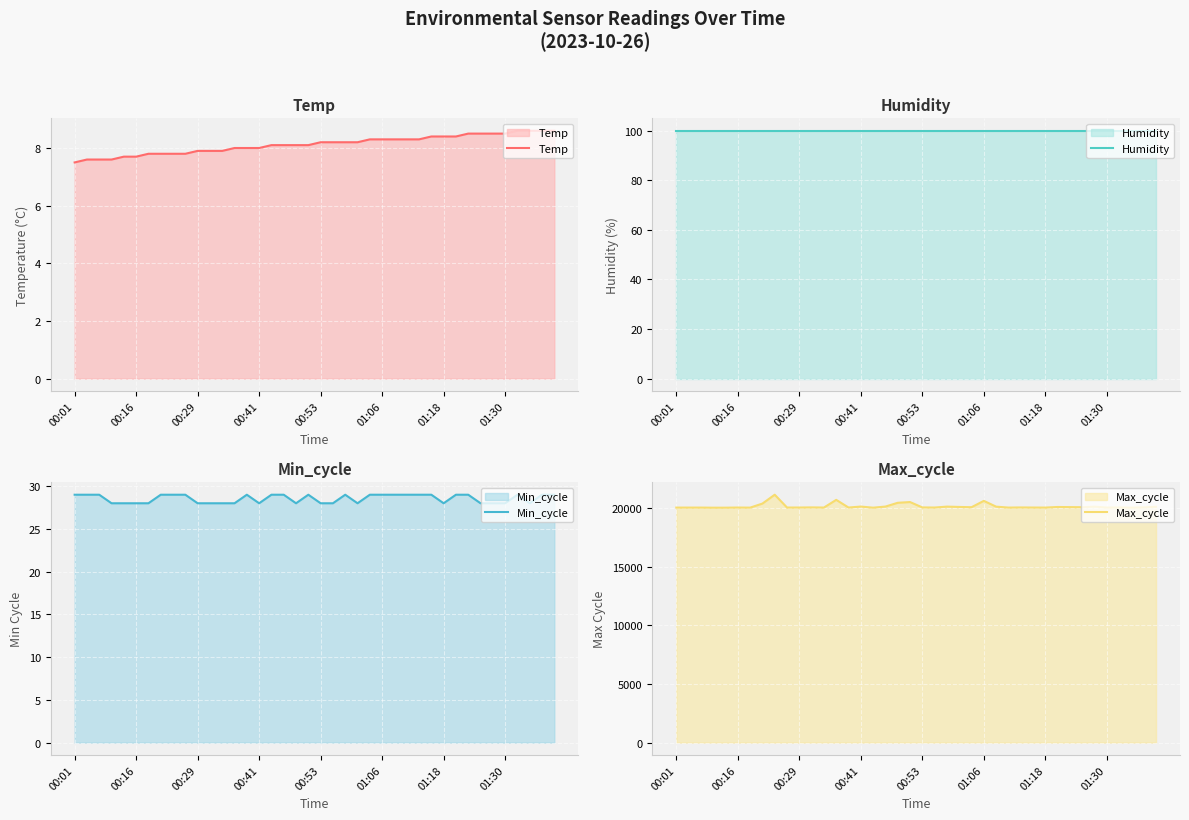

True or false: Max_cycle and Temp intersect in this chart.

False